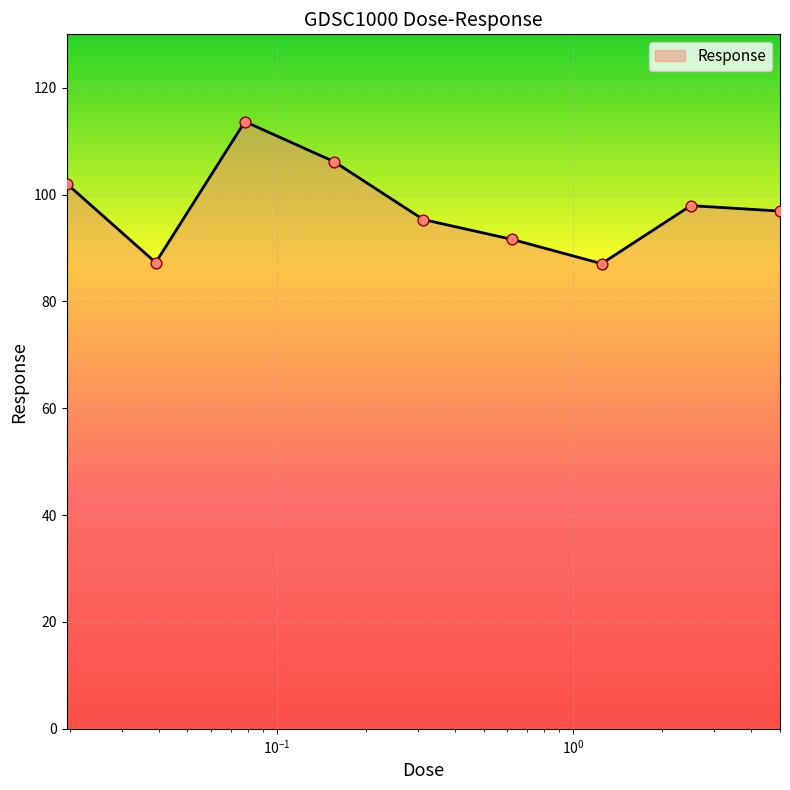

What is the minimum value shown in the chart?

87.1